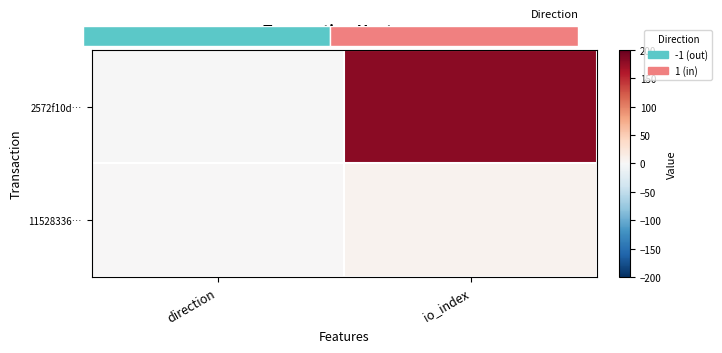

Which category has the lowest value across all series?

direction